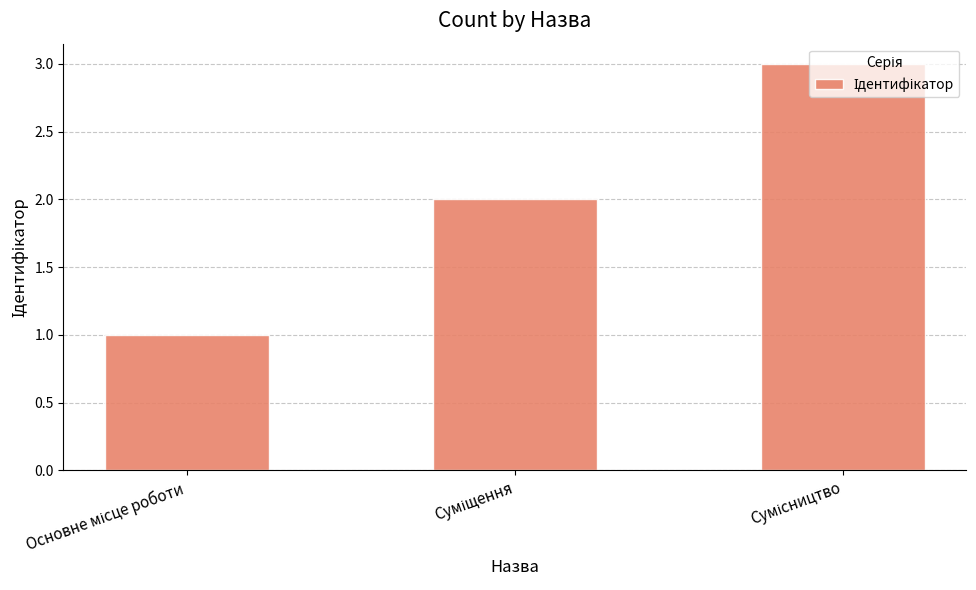

How many data points are less than 2?

1